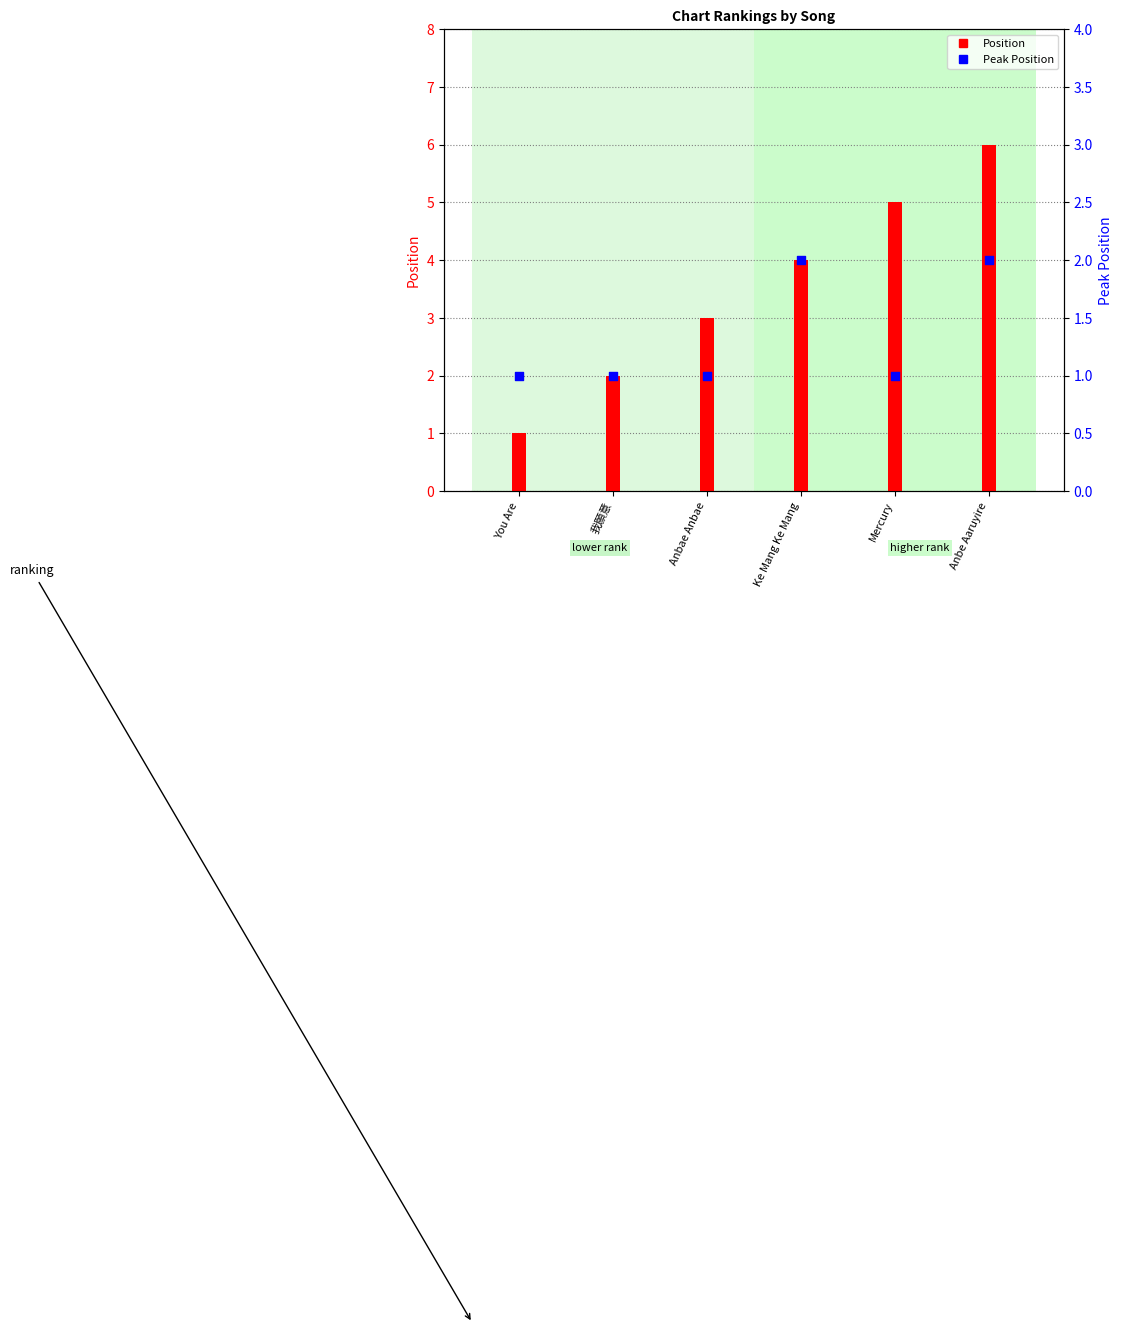

What are all the series names shown in the legend?

Position, Peak Position